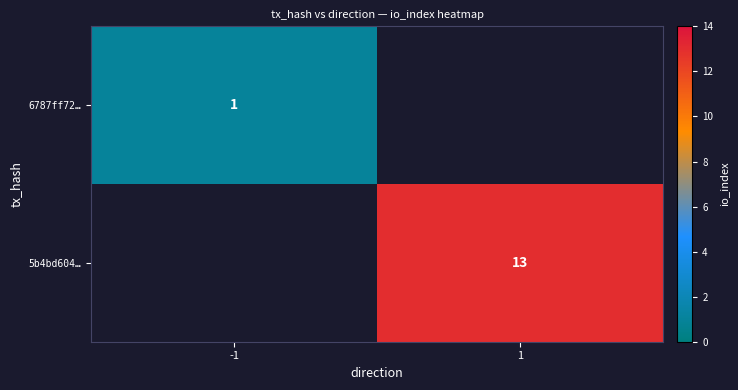

The value of 5b4bd604… at 1 is 9. True or false?

False